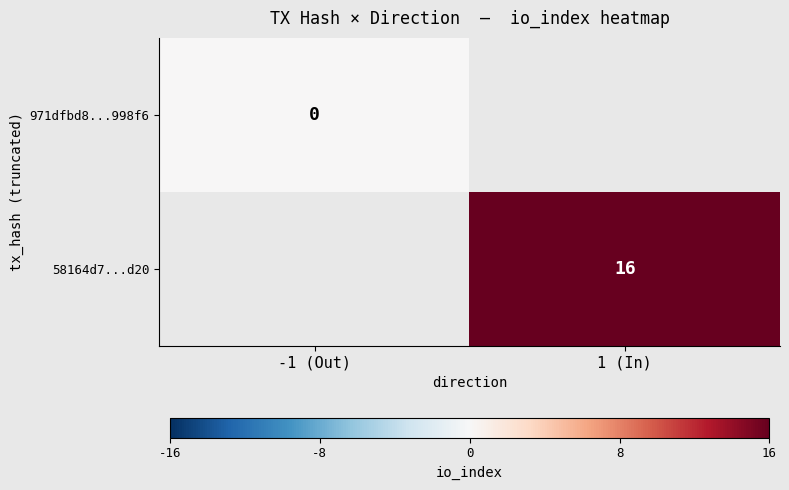

How many categories are shown in the chart?

2